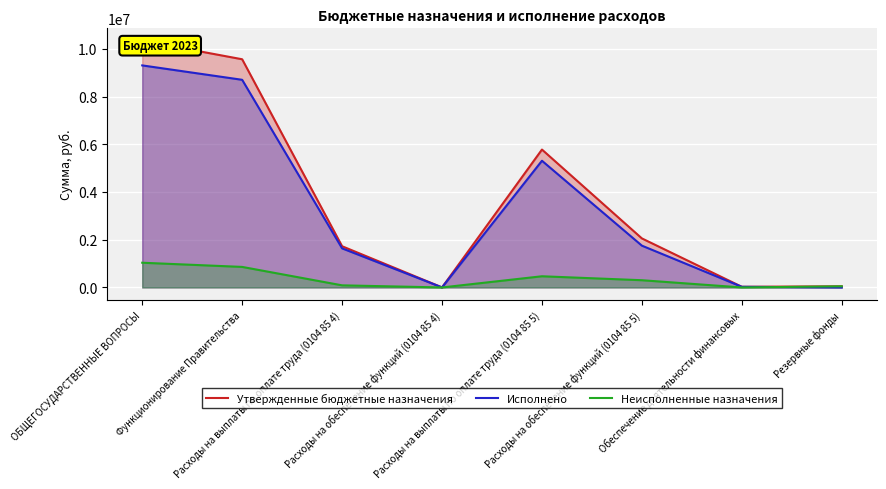

What is the highest value of the Исполнено series?

9303957.8